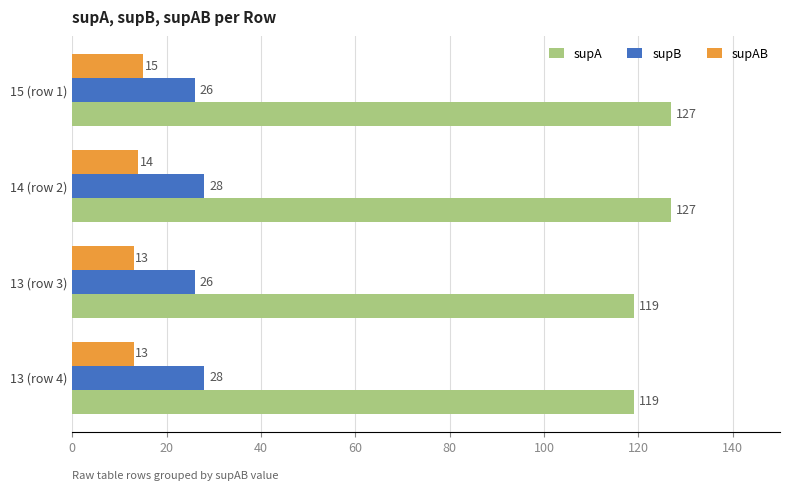

Between 14 (row 2) and 13 (row 4), which series saw the biggest shift?

supA